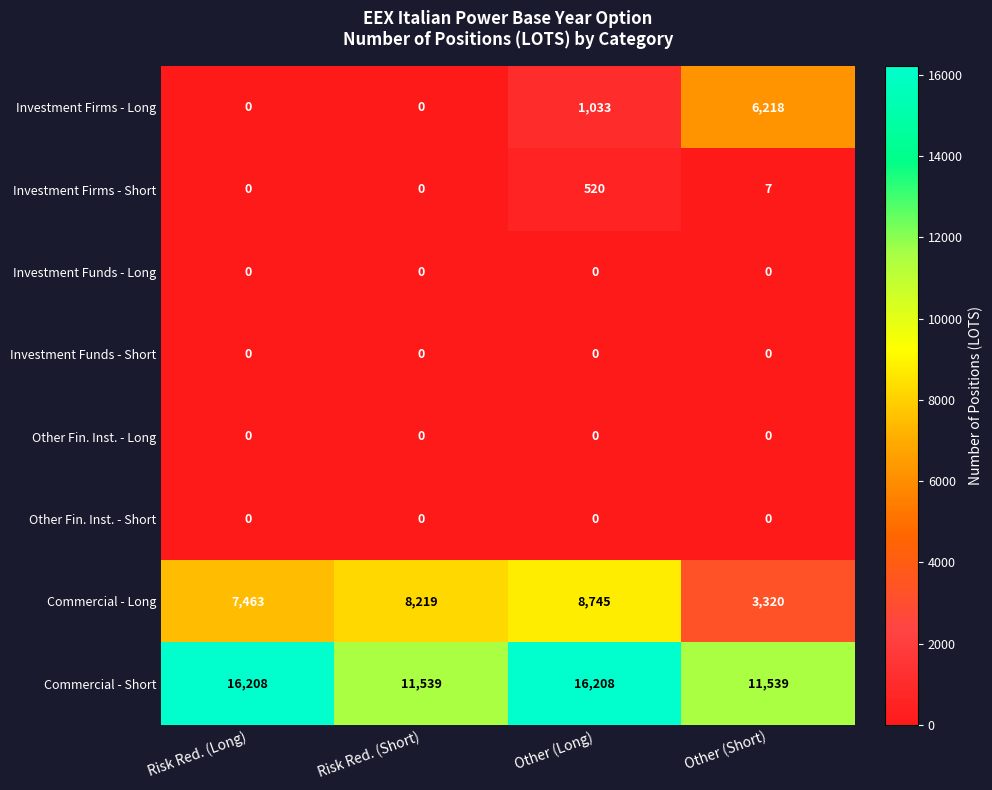

What is the difference between the second highest and minimum values in the Investment Firms - Short series?

7